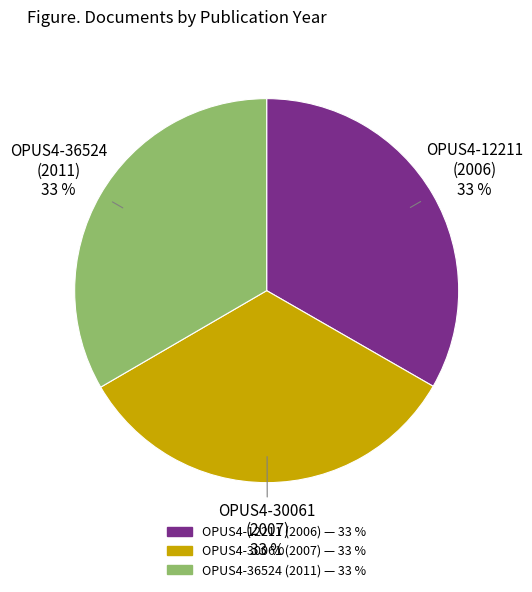

To the nearest percent, what is the average slice percentage?

33%